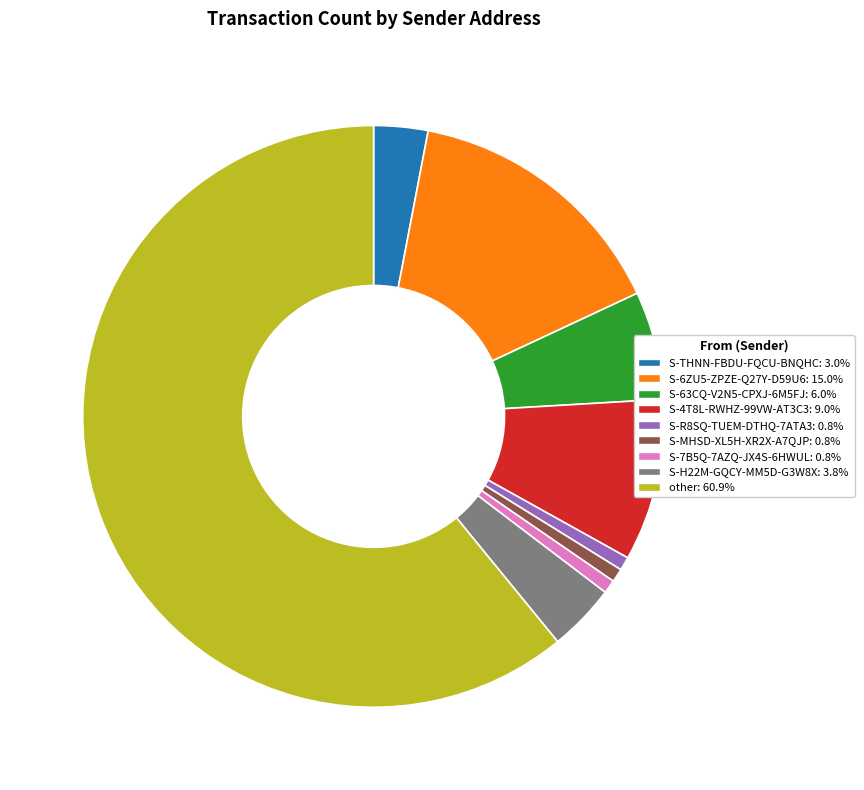

True or false: S-7B5Q-7AZQ-JX4S-6HWUL accounts for 1% of the total.

True